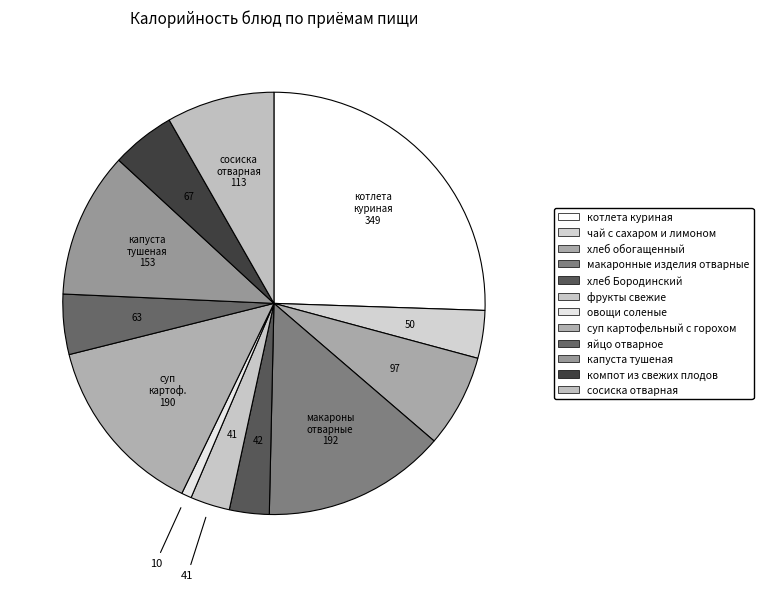

Between сосиска отварная and капуста тушеная, which is larger?

капуста тушеная